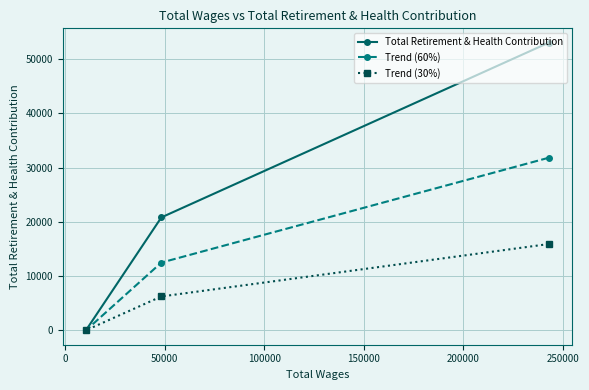

What is the value of the Total Retirement & Health Contribution point at the 1st from the left?

0.0